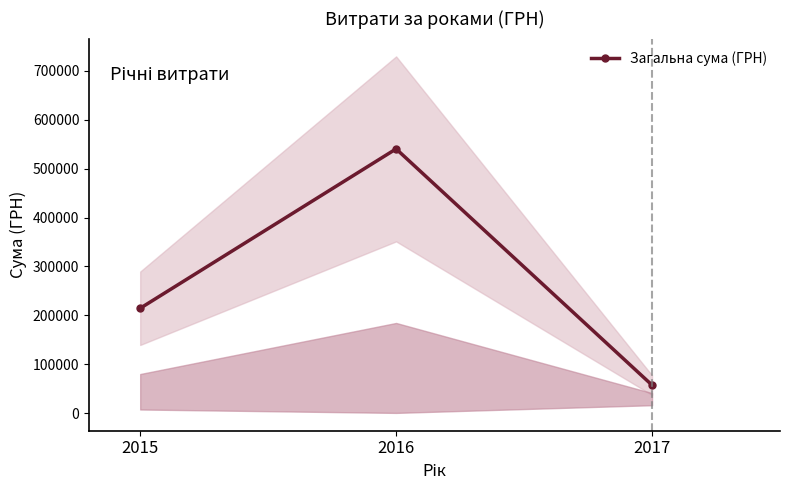

What is the difference between the maximum and second lowest values?

325909.7